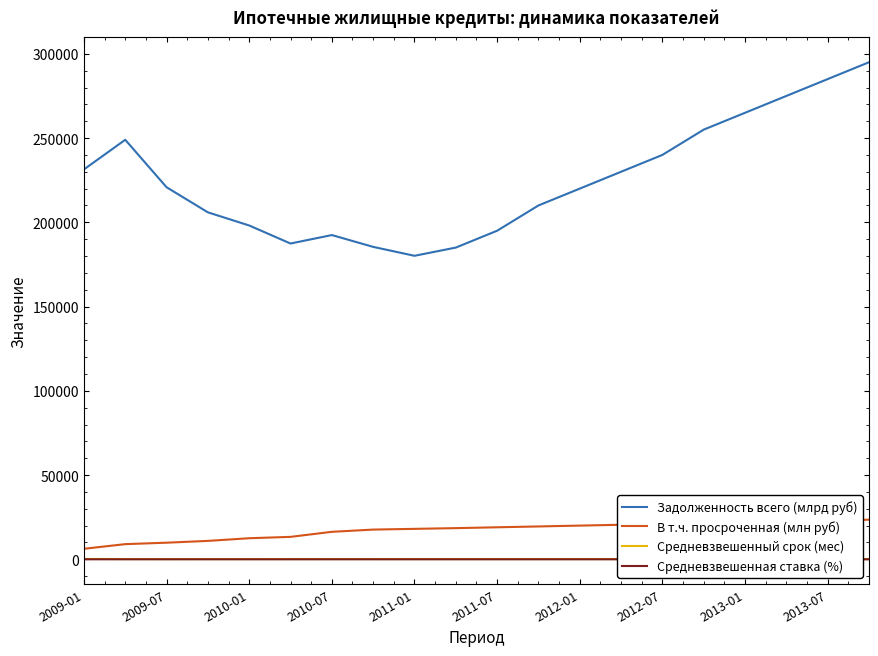

What is the highest value of the Задолженность всего (млрд руб) series?

295000.0